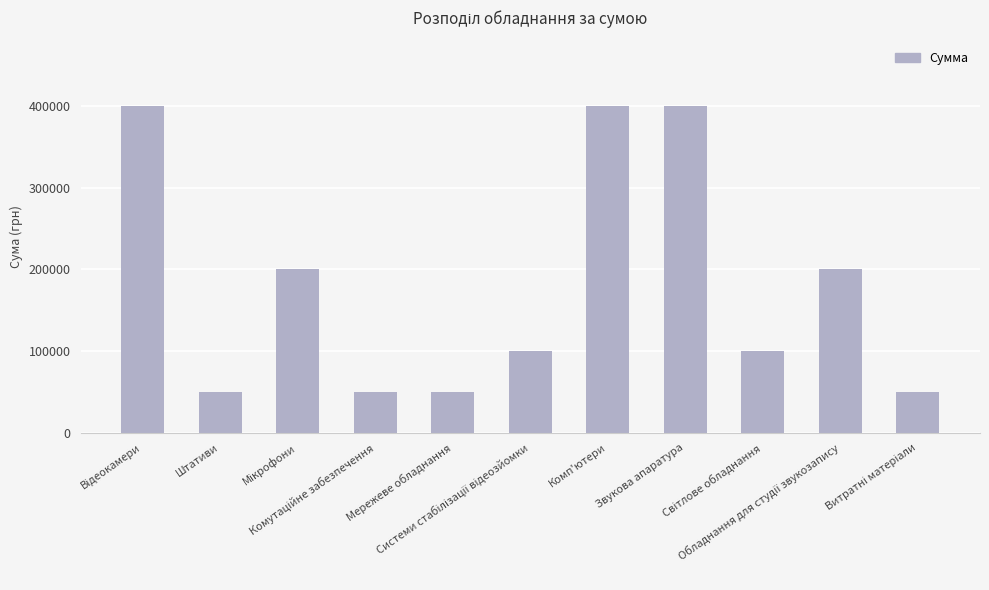

What is the minimum value shown in the chart?

50000